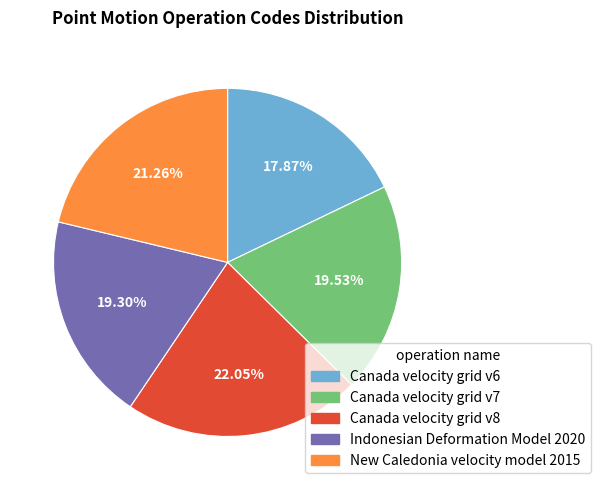

Count the number of slices in the pie.

5